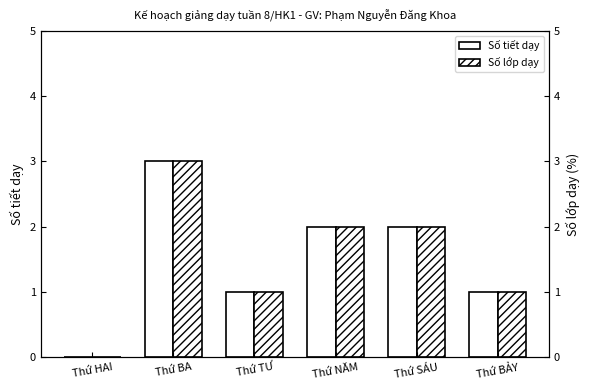

Reading left to right, extract all data points from this chart.

Số tiết dạy: Thứ HAI=0	Thứ BA=3	Thứ TƯ=1	Thứ NĂM=2	Thứ SÁU=2	Thứ BẢY=1
Số lớp dạy: Thứ HAI=0	Thứ BA=3	Thứ TƯ=1	Thứ NĂM=2	Thứ SÁU=2	Thứ BẢY=1